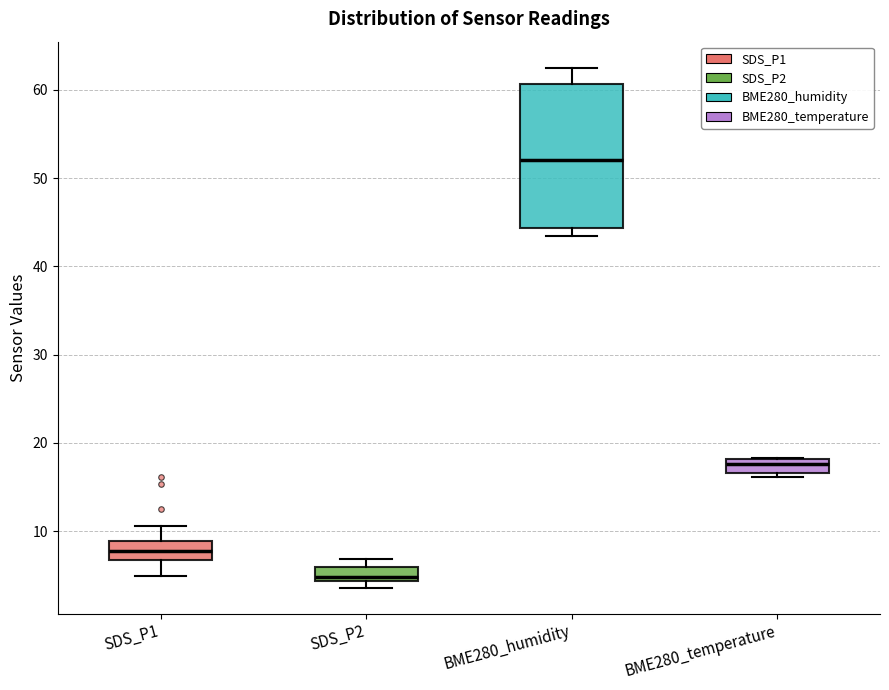

Which box is the tallest, from its lower edge to its upper edge?

BME280_humidity